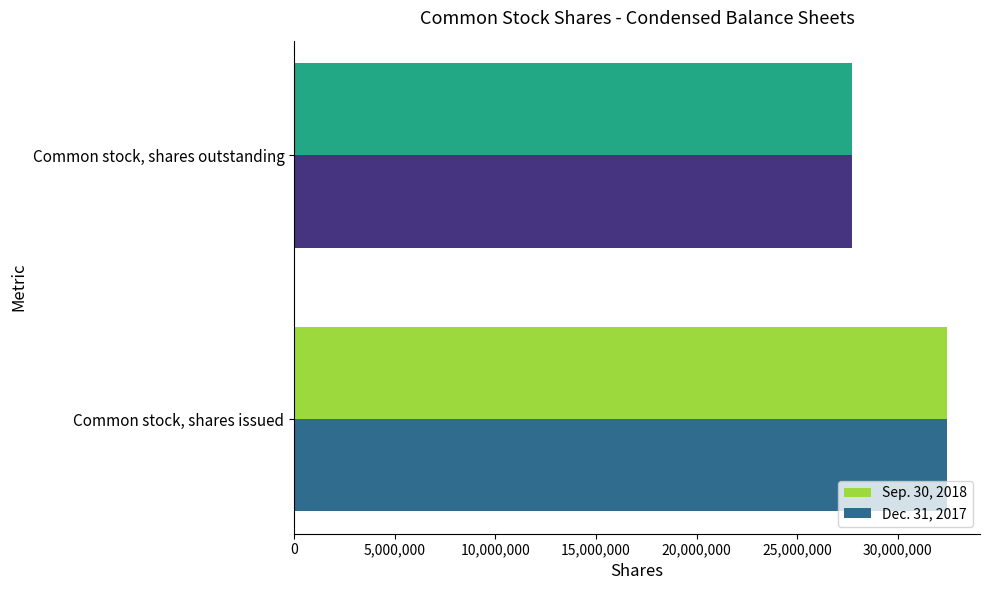

Count the number of categories in the chart.

2